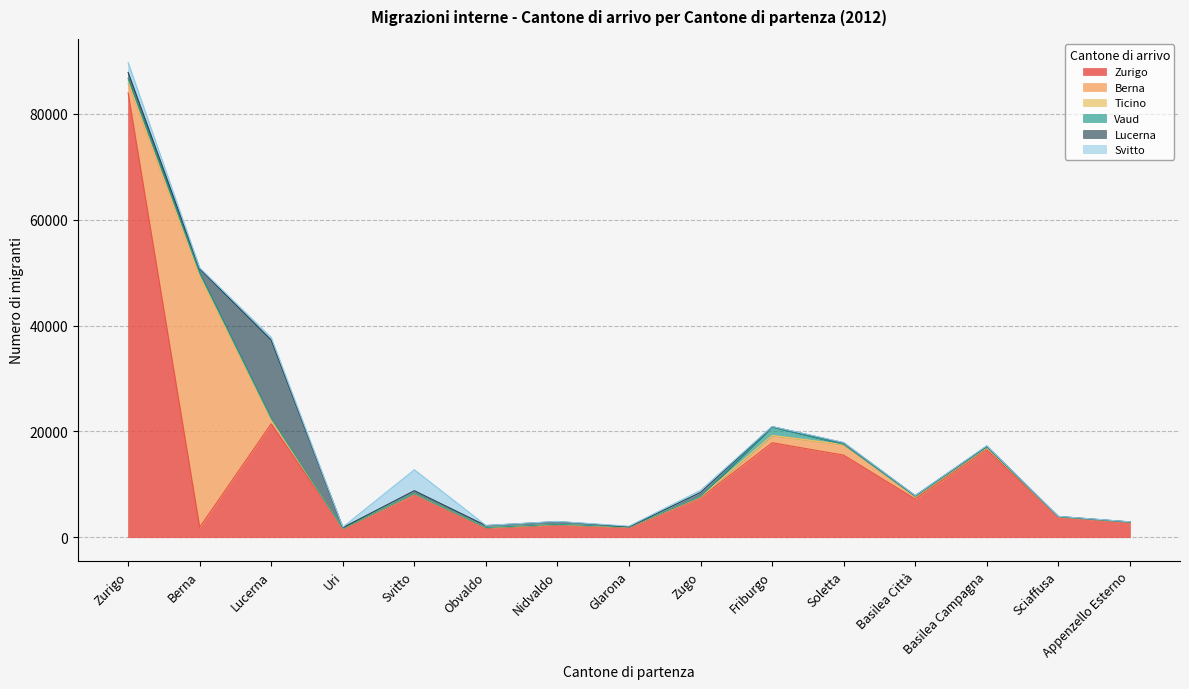

Which category has the lowest value in the Vaud series?

Uri